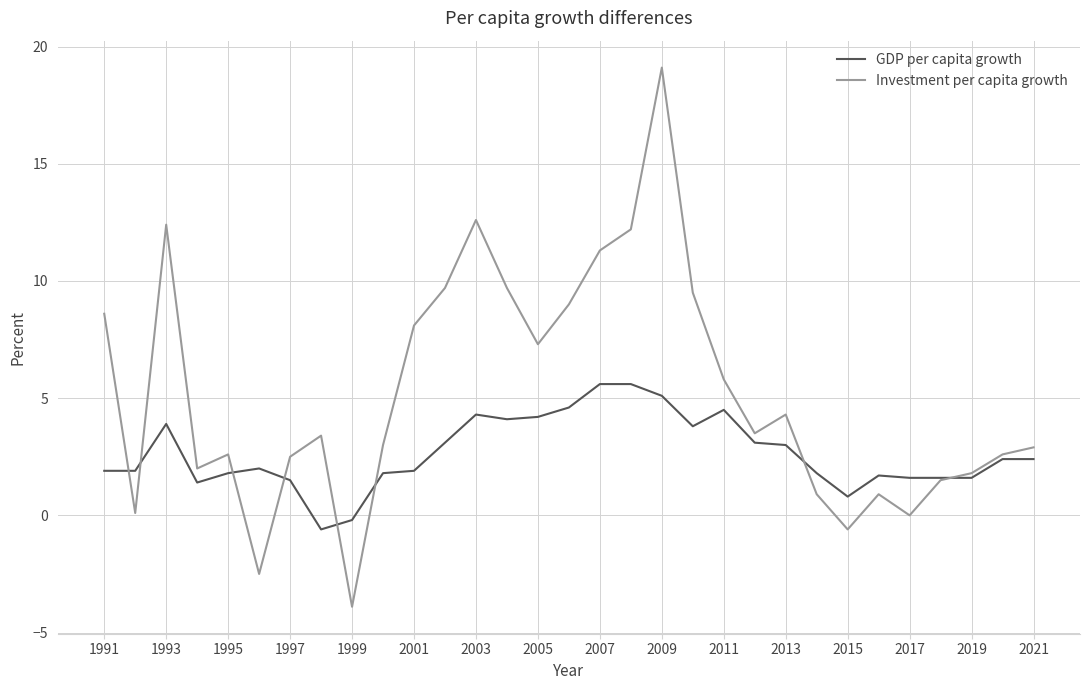

What is the maximum value shown in the chart?

19.1